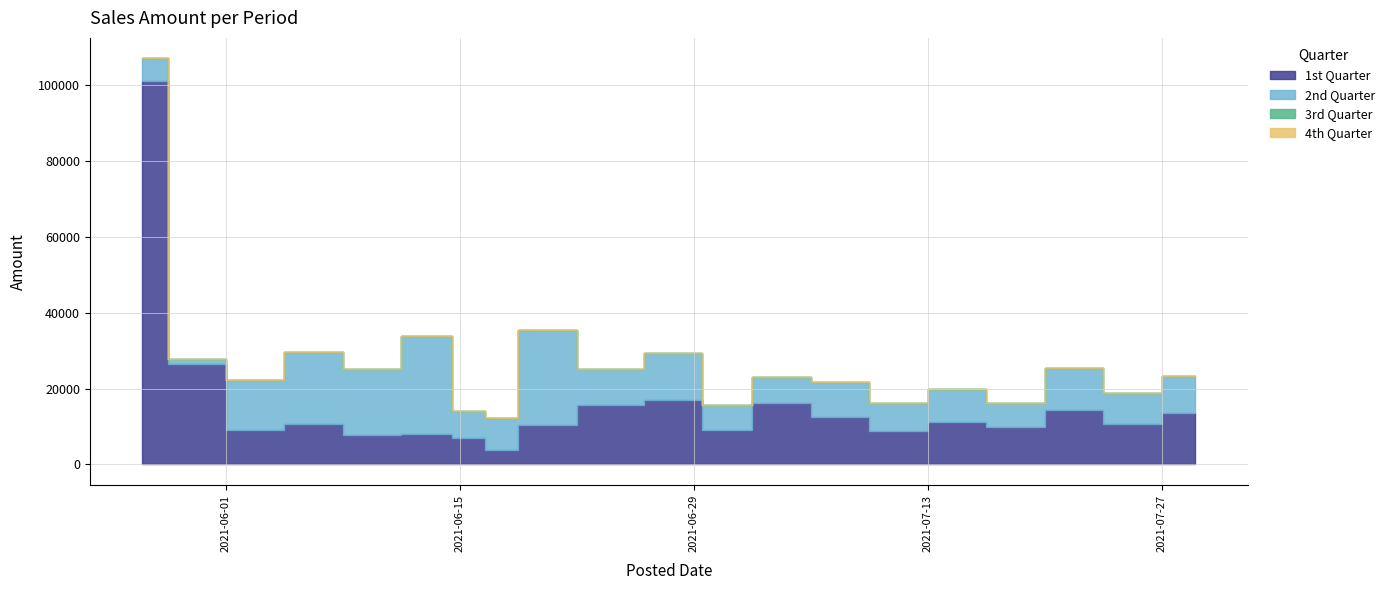

Rank the series at 2021/7/22 from lowest to highest value.

3rd Quarter, 4th Quarter, 2nd Quarter, 1st Quarter